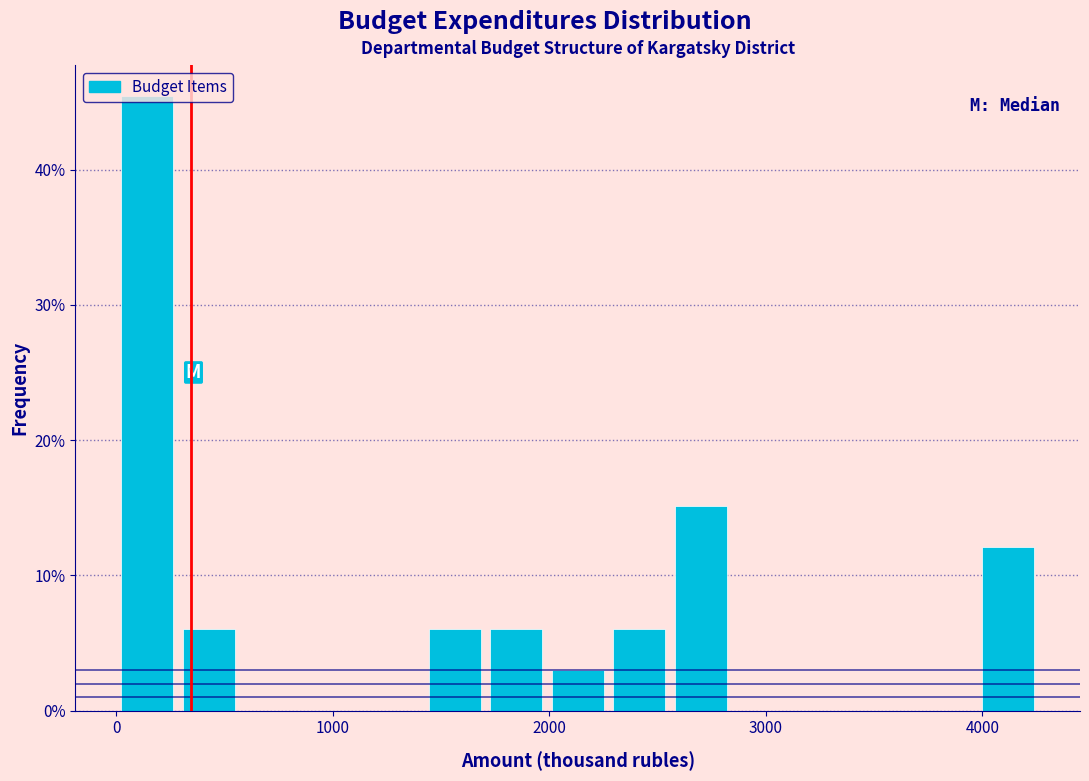

Read against the x-axis, roughly where is the centre of the tallest bar?

100